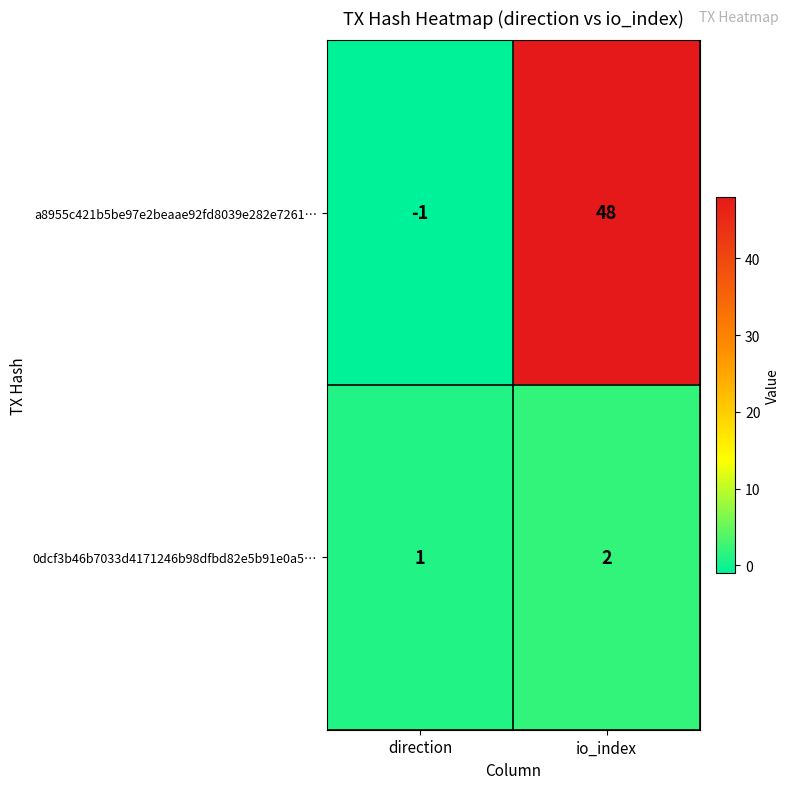

Reading left to right, extract all data points from this chart.

a8955c421b5be97e2beaae92fd8039e282e7261…: direction=-1	io_index=48
0dcf3b46b7033d4171246b98dfbd82e5b91e0a5…: direction=1	io_index=2